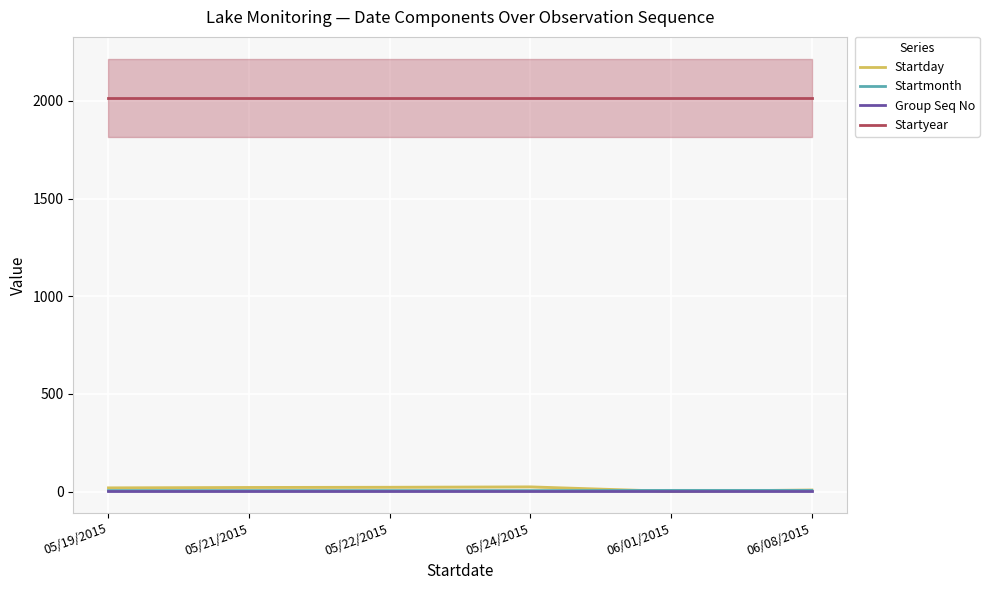

Reading left to right, what are all the values shown in this chart?

Startday: 05/19/2015=19	05/21/2015=21	05/22/2015=22	05/24/2015=24	06/01/2015=1	06/08/2015=8
Startmonth: 05/19/2015=5	05/21/2015=5	05/22/2015=5	05/24/2015=5	06/01/2015=6	06/08/2015=6
Group Seq No: 05/19/2015=1	05/21/2015=1	05/22/2015=1	05/24/2015=1	06/01/2015=1	06/08/2015=1
Startyear: 05/19/2015=2015	05/21/2015=2015	05/22/2015=2015	05/24/2015=2015	06/01/2015=2015	06/08/2015=2015